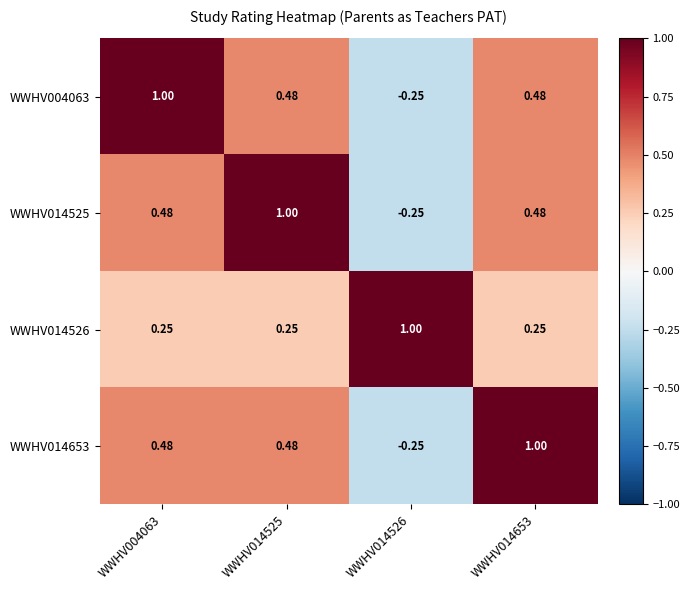

Is the value of WWHV014653 at WWHV014525 greater than the value of WWHV004063 at WWHV014526?

Yes